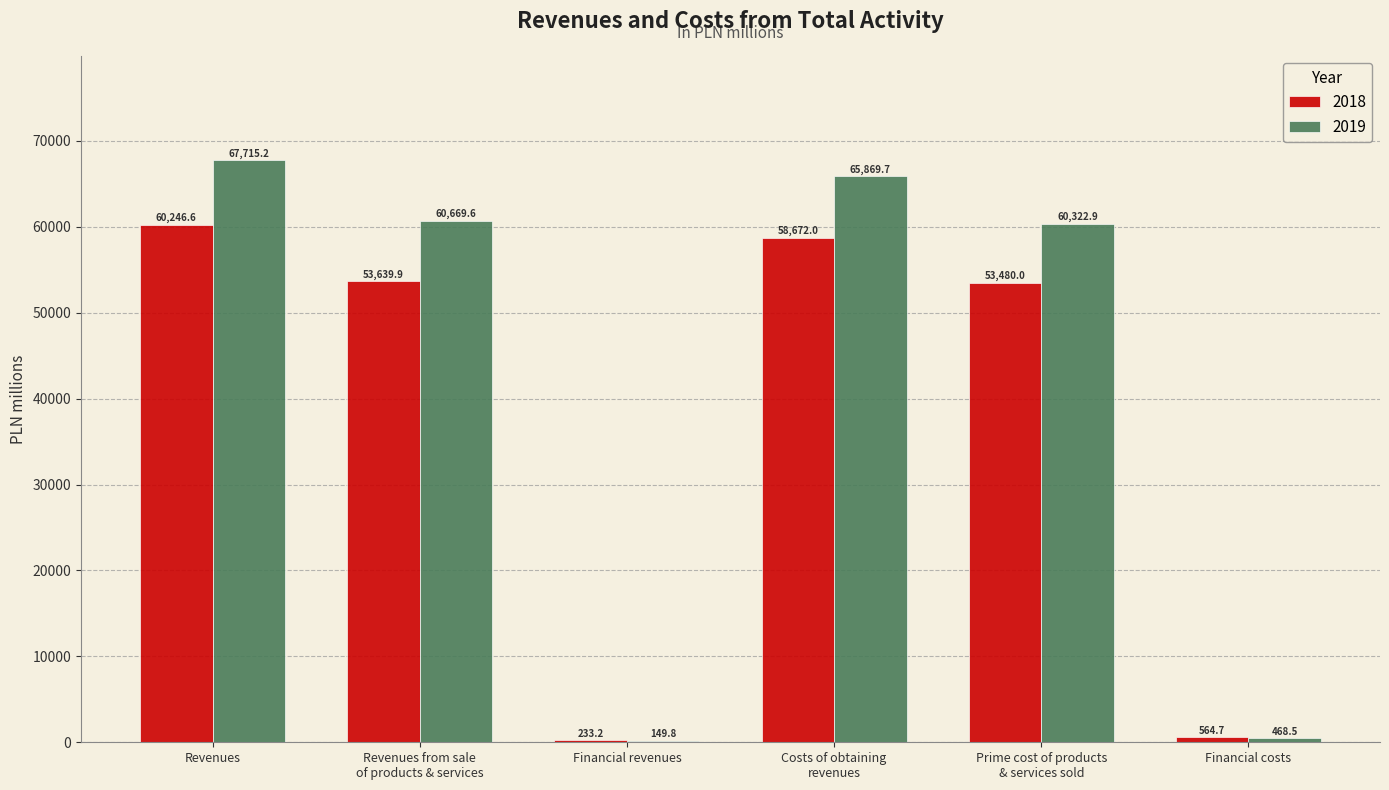

What is the average value of the 2019 series?

42532.6